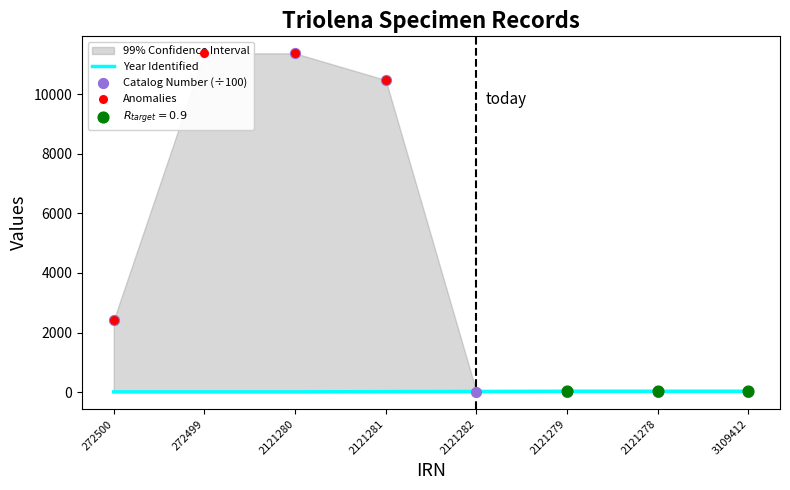

At which category is the sum across all series the highest?

272499